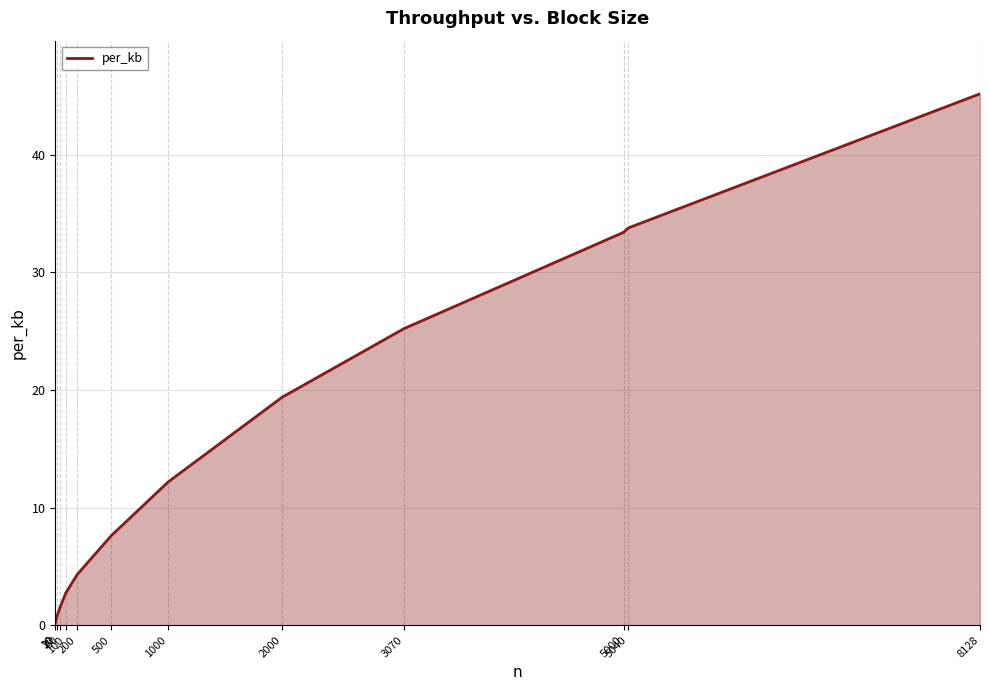

The chart shows a value of 1.5 at 50. True or false?

True